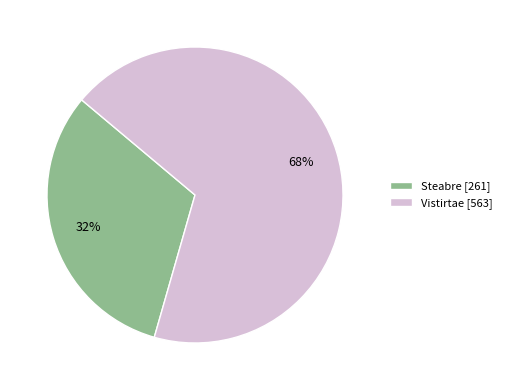

To the nearest percent, what portion does Vistirtae represent?

68%